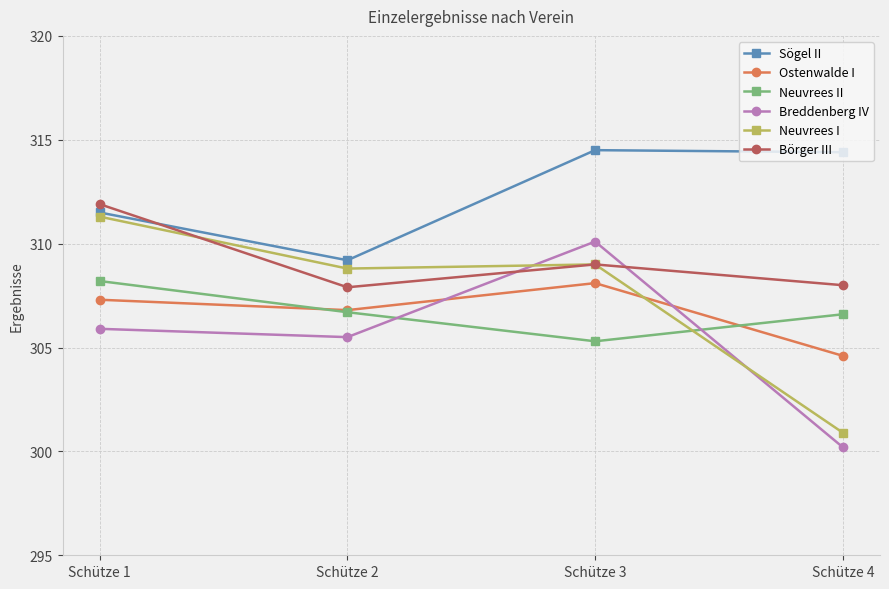

What is the difference between the maximum and minimum values in the Neuvrees I series?

10.4